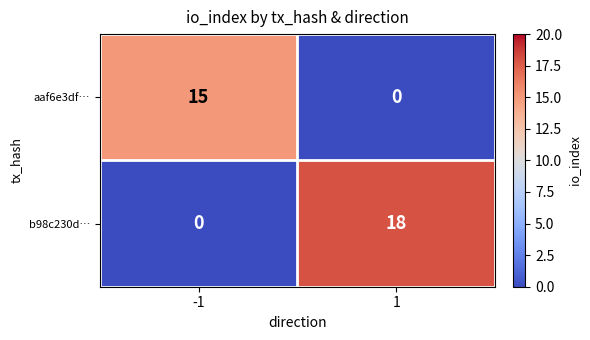

What is the difference between the aaf6e3df… values at 1 and -1?

15